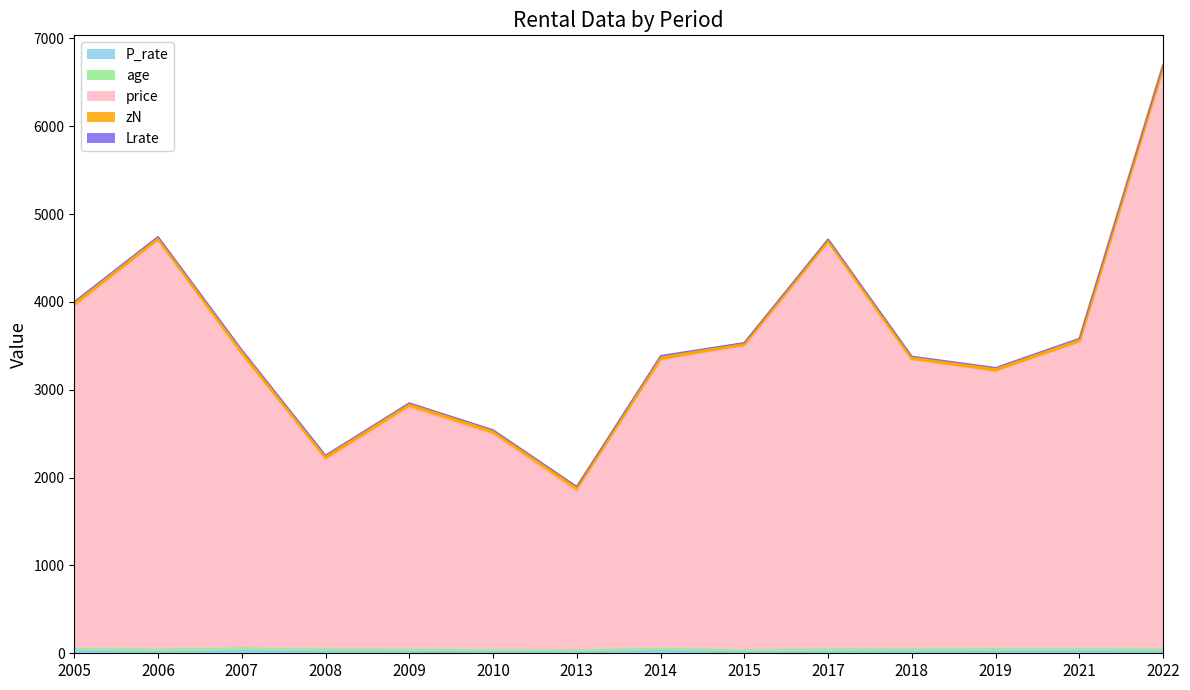

Rank the series by their maximum value, from highest to lowest.

price, zN, P_rate, Lrate, age